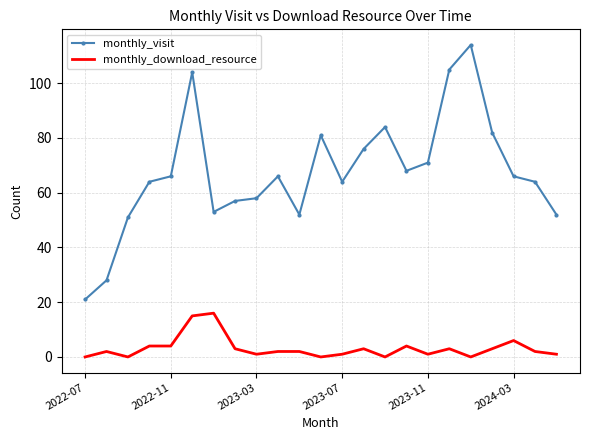

What is the difference between the maximum and minimum values in the monthly_download_resource series?

16